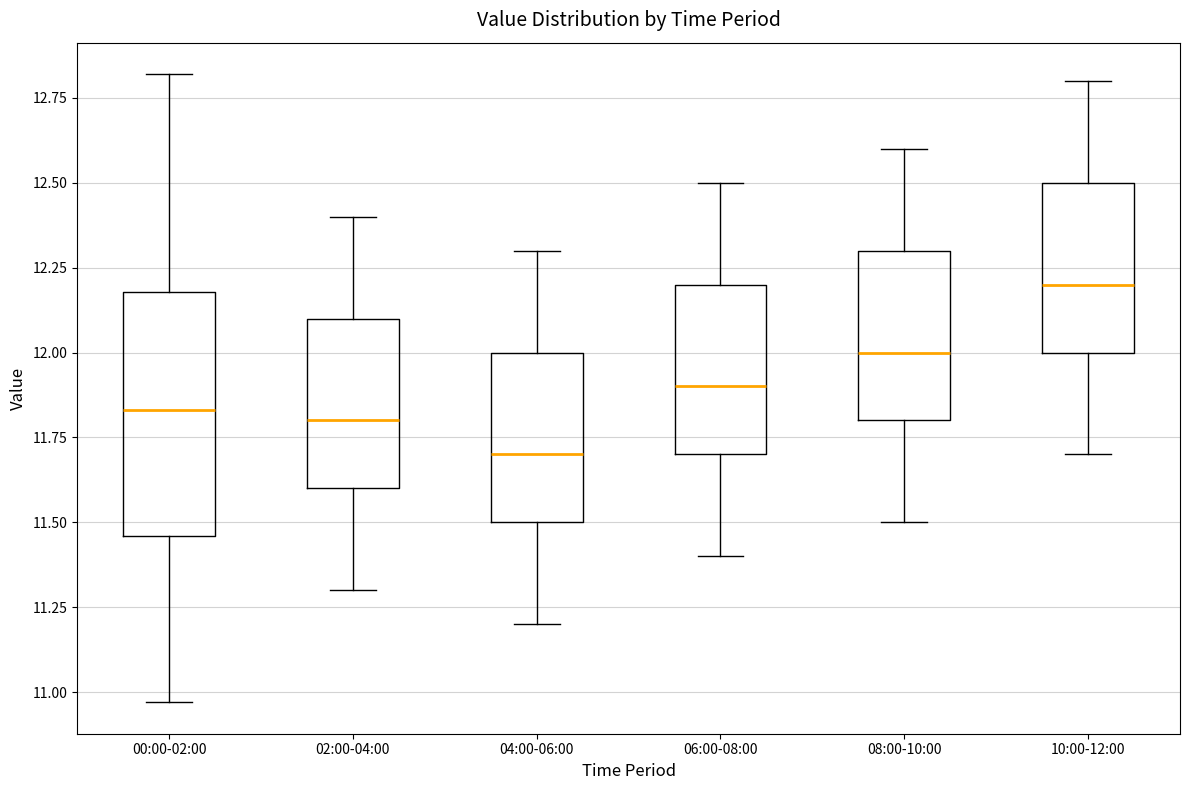

Where is the upper edge of the box for 02:00-04:00 on the y-axis? The values are not printed on the chart, so give them approximately, as read against the axis.

12.10